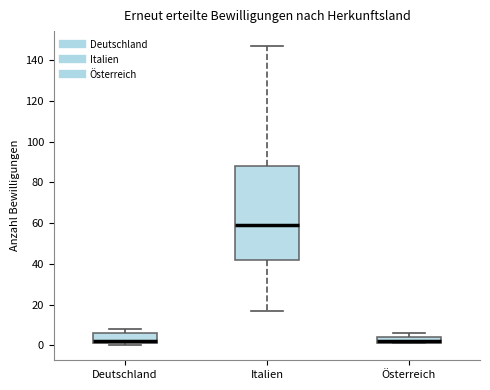

Comparing the boxes themselves (not the whiskers), which one is the tallest?

Italien